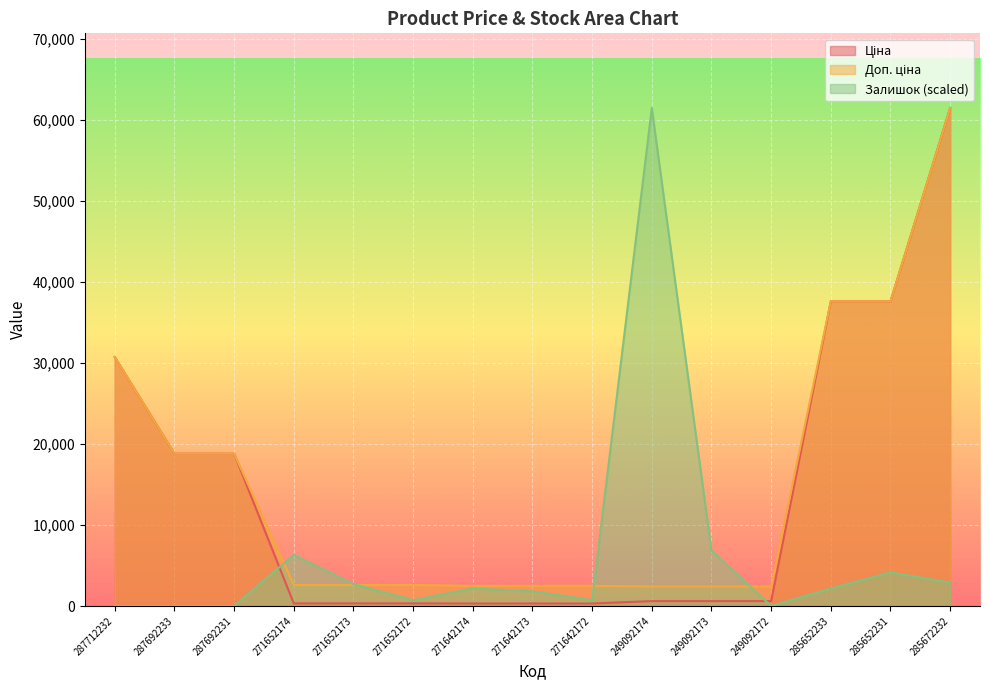

Where is Ціна nearest to the value 30872?

287712232